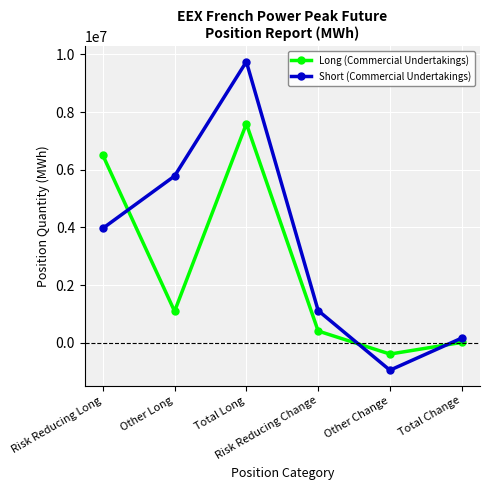

Reading left to right, what are all the values shown in this chart?

Long (Commercial Undertakings): Risk Reducing Long=6504708	Other Long=1088940	Total Long=7593648	Risk Reducing Change=404496	Other Change=-394920	Total Change=9576
Short (Commercial Undertakings): Risk Reducing Long=3965520	Other Long=5781336	Total Long=9746856	Risk Reducing Change=1113540	Other Change=-954708	Total Change=158832